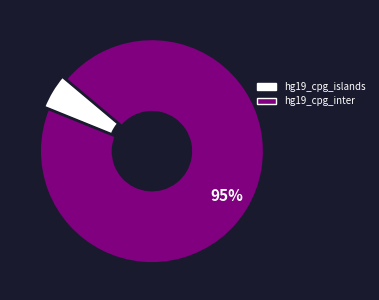

The hg19_cpg_islands slice represents 14% of the pie. True or false?

False